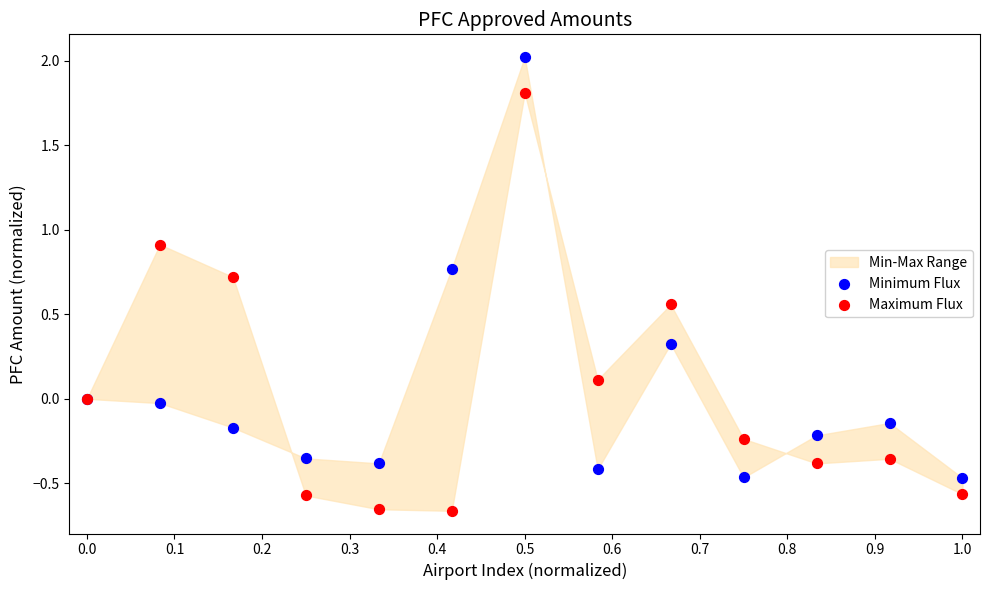

Which series reaches the minimum Y coordinate?

Maximum Flux